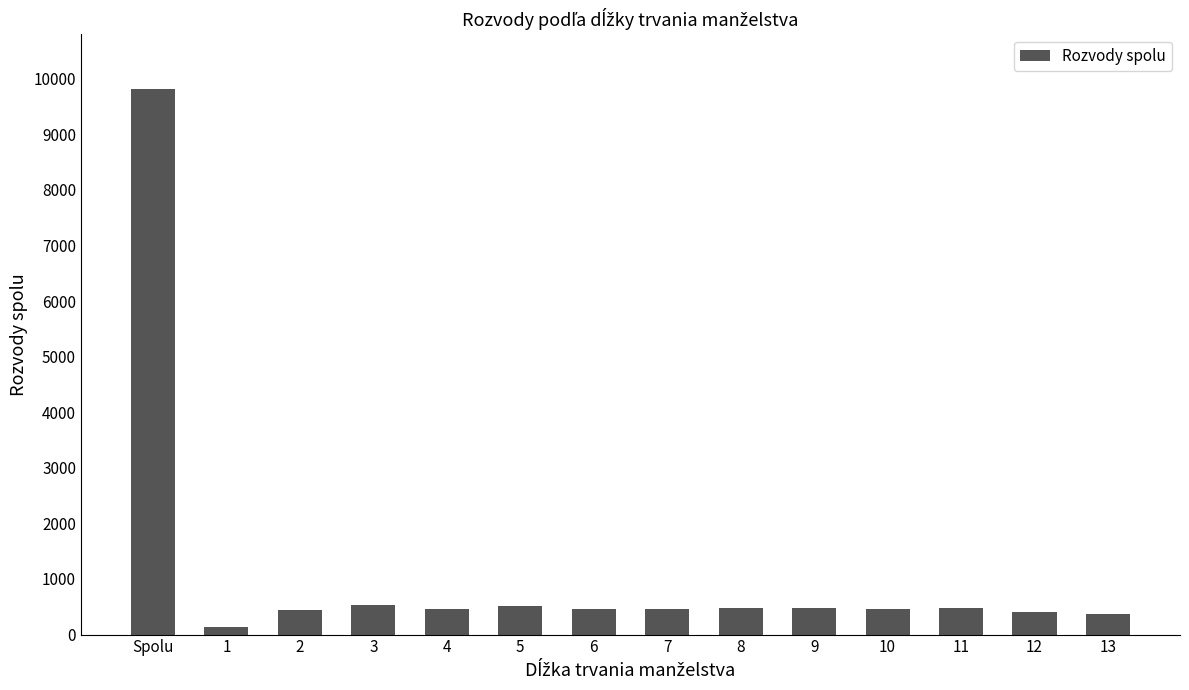

What is the change in value from Spolu to 11?

-9343